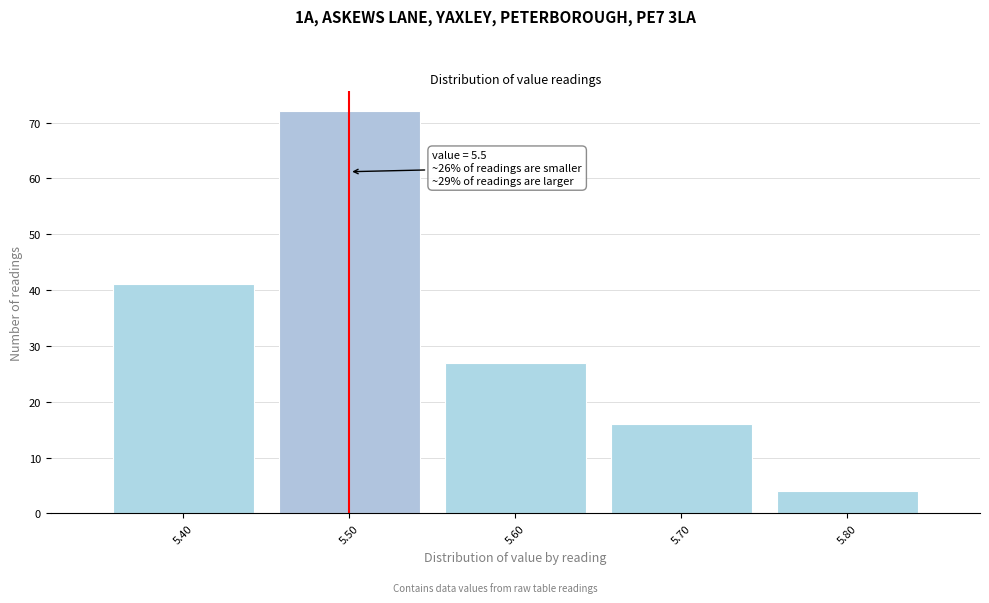

Which range on the x-axis has the tallest bar?

5.45 to 5.55